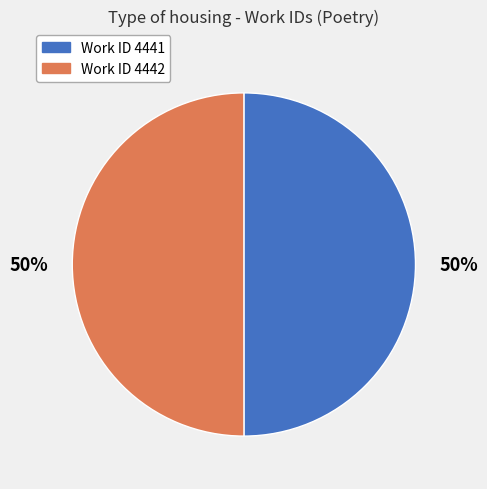

To the nearest percent, what is the average slice percentage?

50%